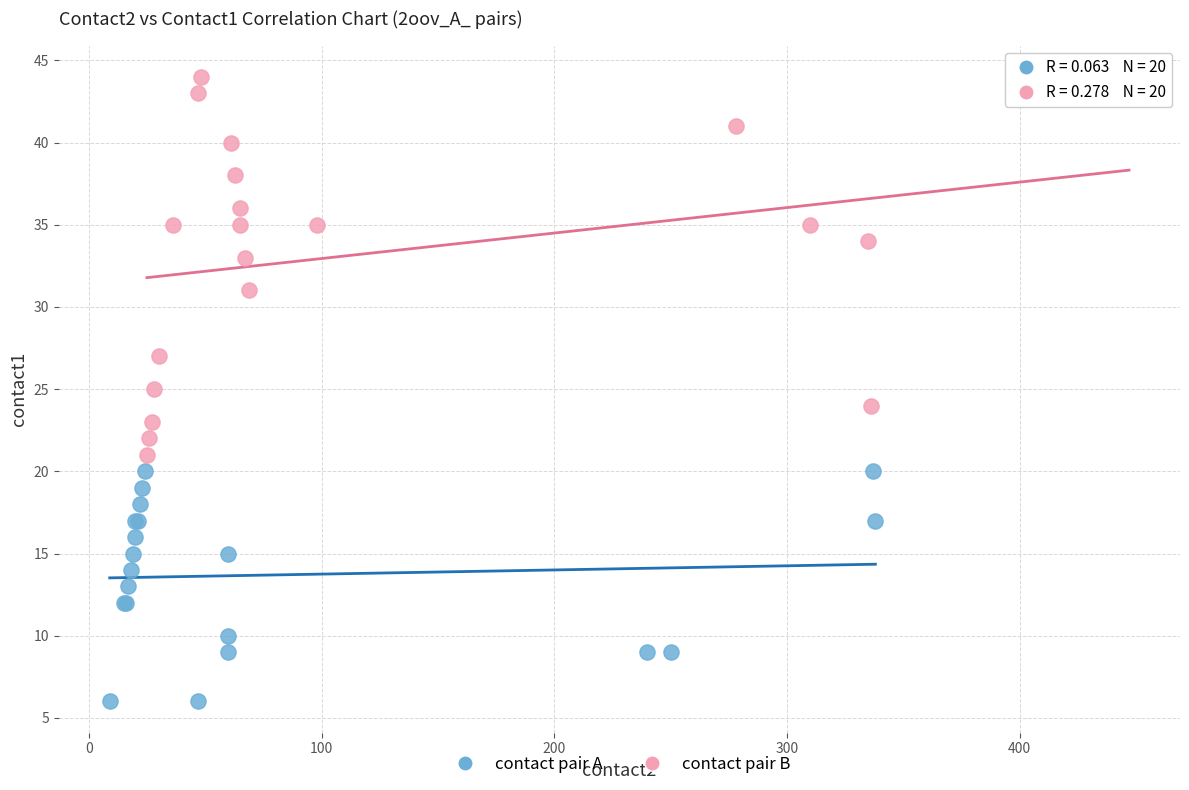

Which series reaches the maximum Y coordinate?

contact pair B